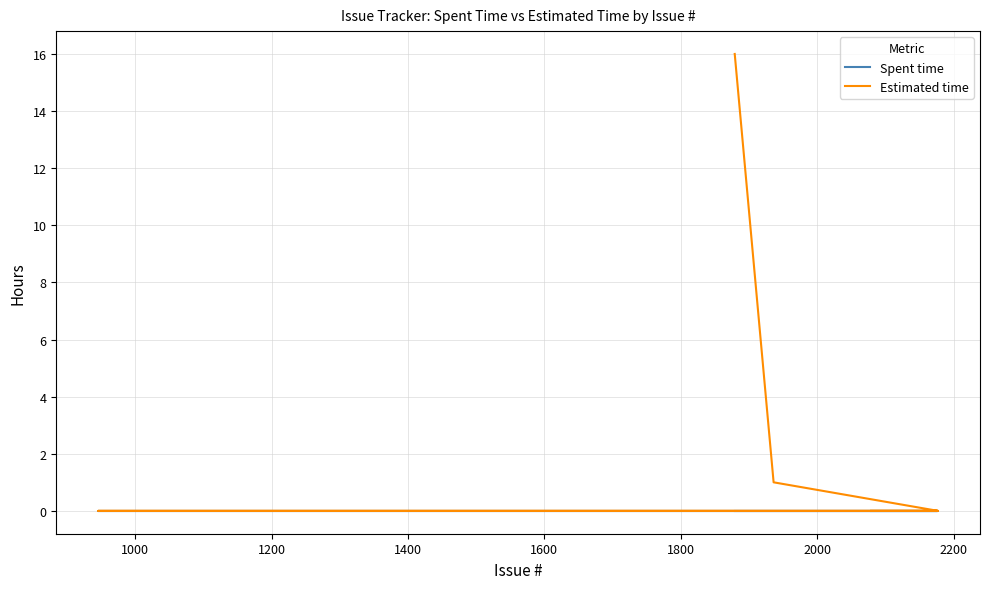

Reading left to right, what are all the values shown in this chart?

Spent time: 0	0	0	0	0	0	0	0	0	0	0	0	0	0	0	0	0	0	0	0	0	0	0	0	0	0	0	0	0	0	0	0	0	0	0	0	0	0	0	0
Estimated time: 16	1	0	0	0	0	0	0	0	0	0	0	0	0	0	0	0	0	0	0	0	0	0	0	0	0	0	0	0	0	0	0	0	0	0	0	0	0	0	0